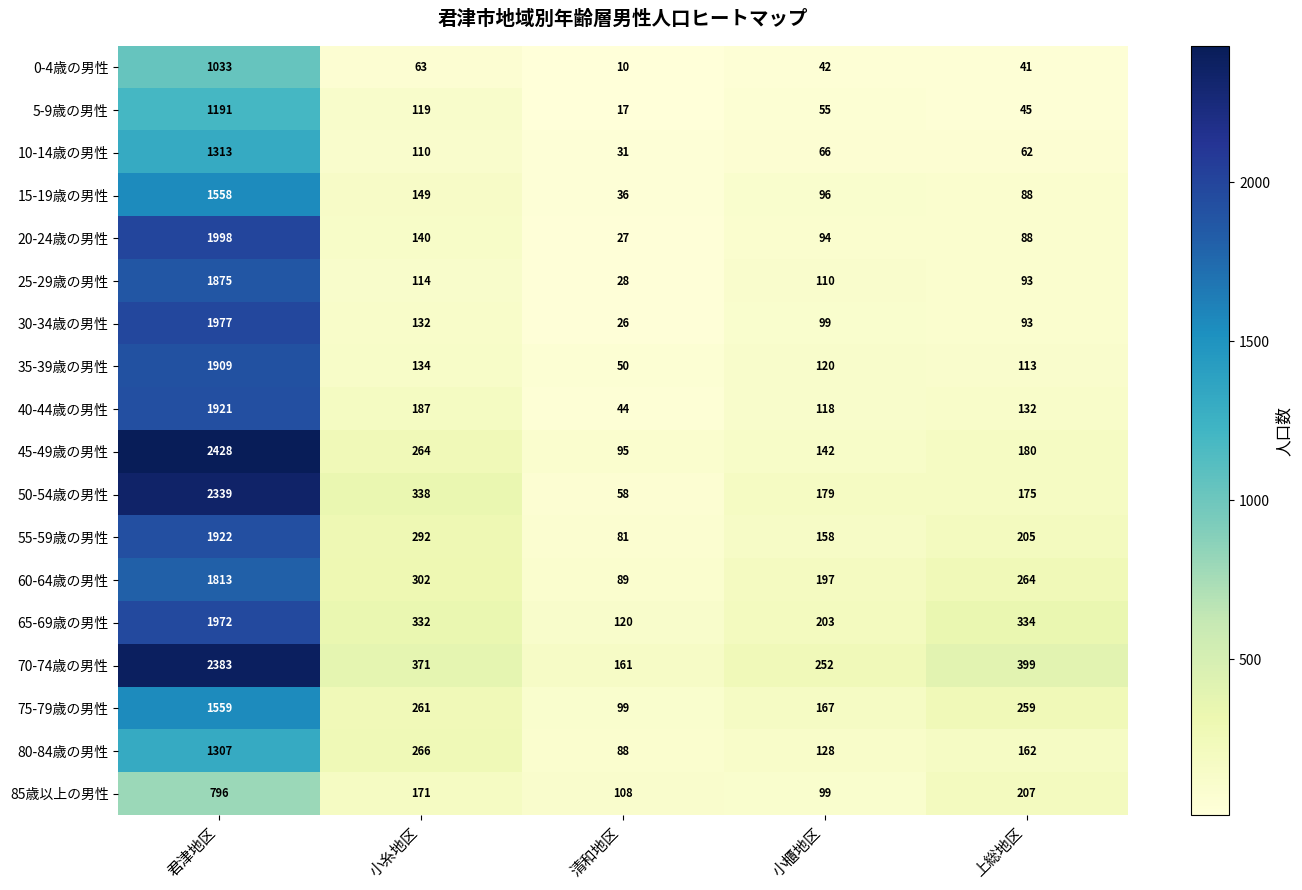

Rank the series by their maximum value, from lowest to highest.

85歳以上の男性, 0-4歳の男性, 5-9歳の男性, 80-84歳の男性, 10-14歳の男性, 15-19歳の男性, 75-79歳の男性, 60-64歳の男性, 25-29歳の男性, 35-39歳の男性, 40-44歳の男性, 55-59歳の男性, 65-69歳の男性, 30-34歳の男性, 20-24歳の男性, 50-54歳の男性, 70-74歳の男性, 45-49歳の男性